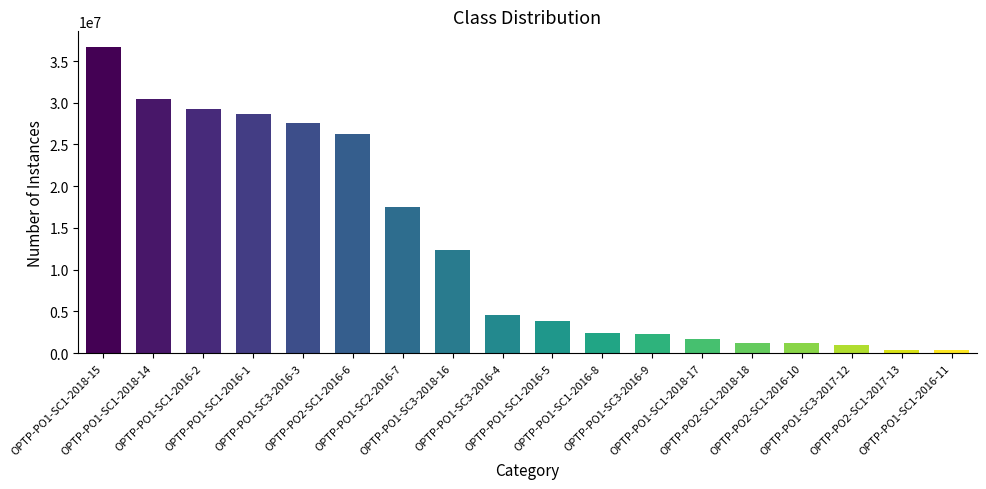

What is the value of the 4th bar from the left?

28658276.0